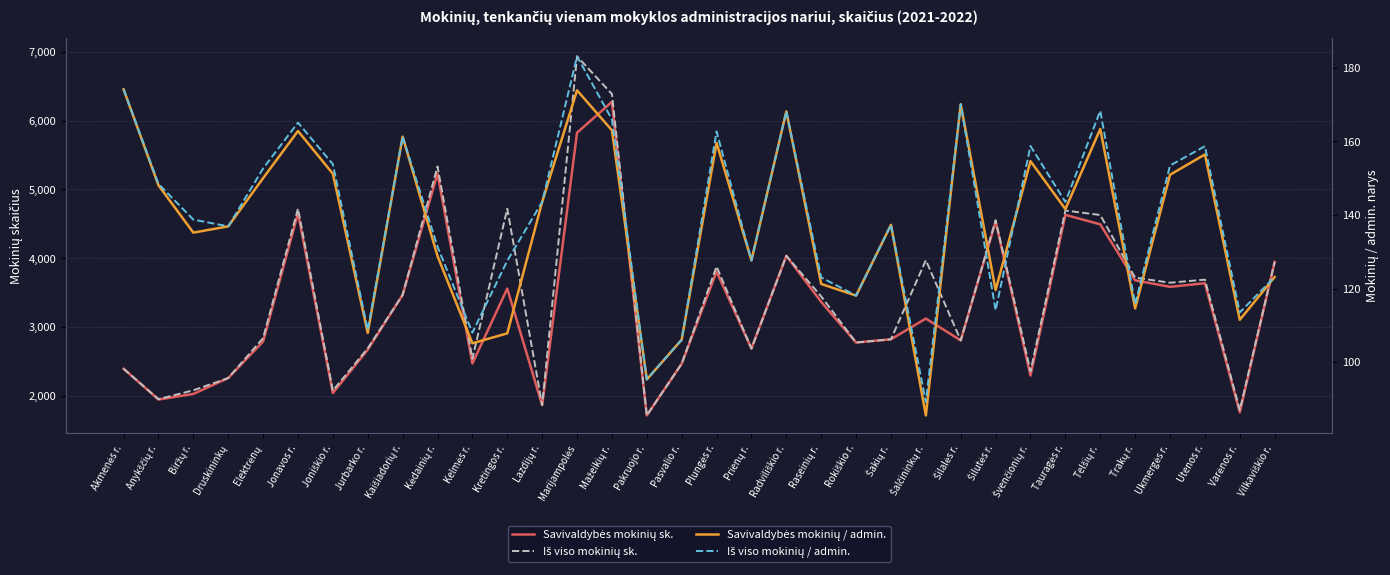

In Savivaldybės mokinių sk., how many points are higher than both neighbors (excluding endpoints)?

10